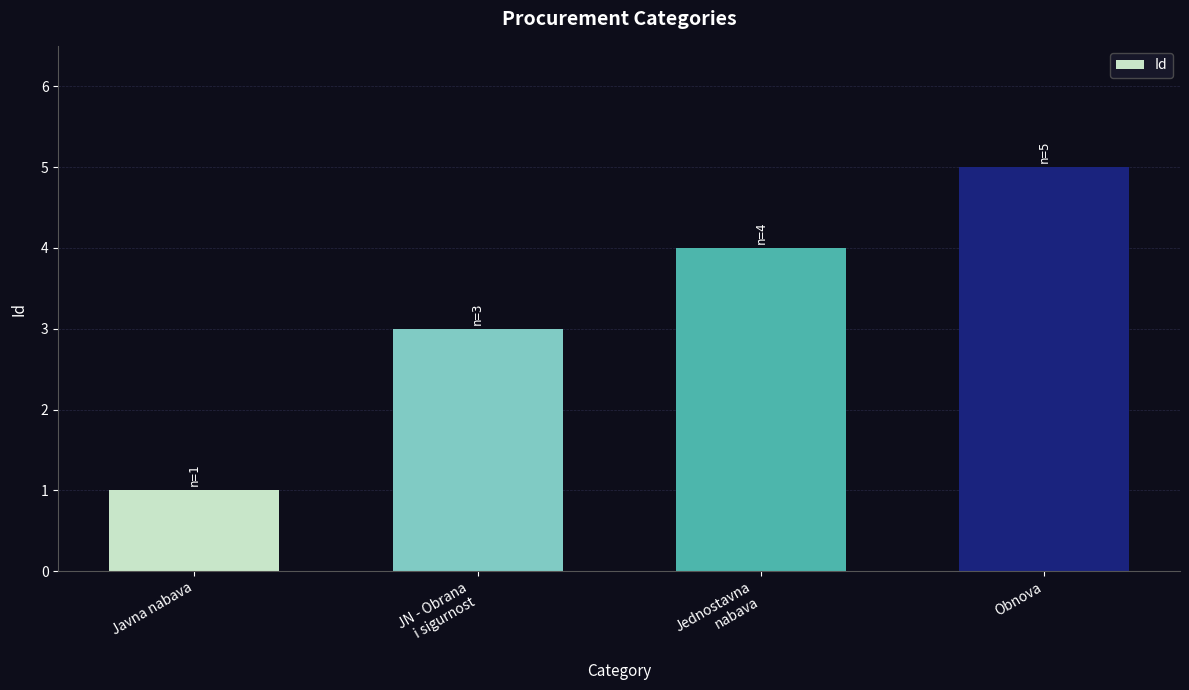

Are the bars grouped side by side (vs. stacked)?

No